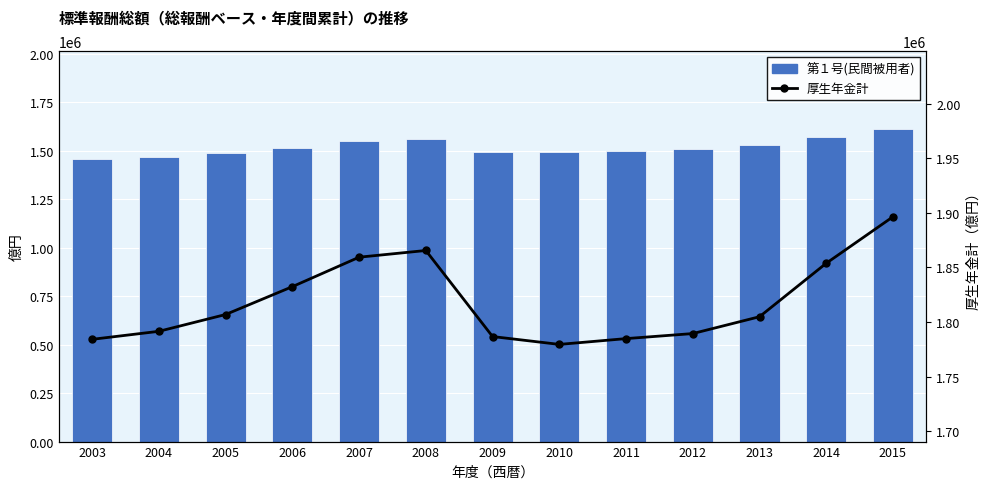

What is the value of the 第１号(民間被用者) bar at the 10th from the left?

1508544